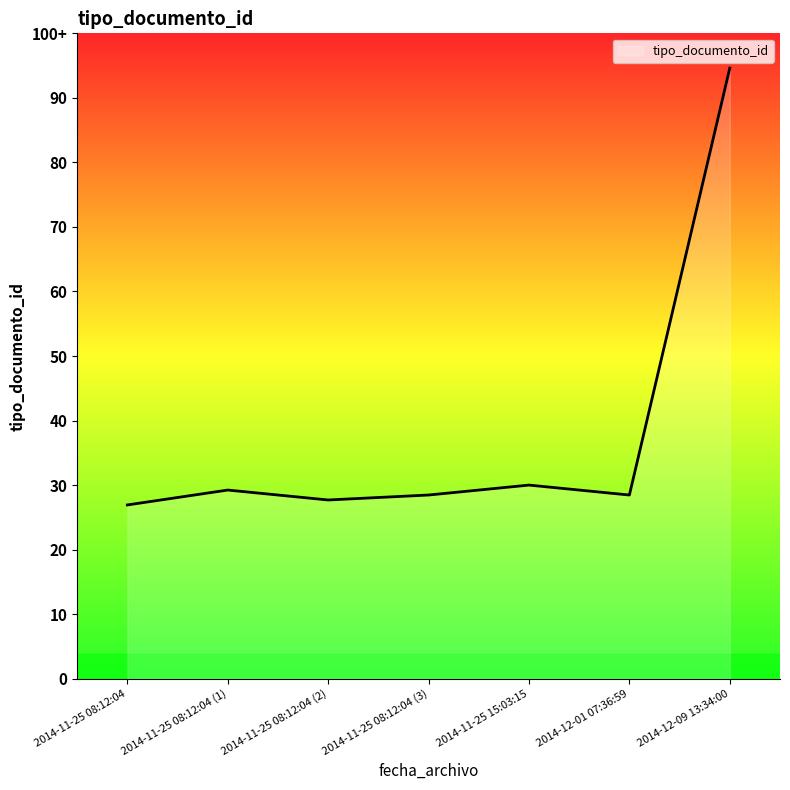

Which has a higher value, 2014-11-25 15:03:15 or 2014-12-09 13:34:00?

2014-12-09 13:34:00